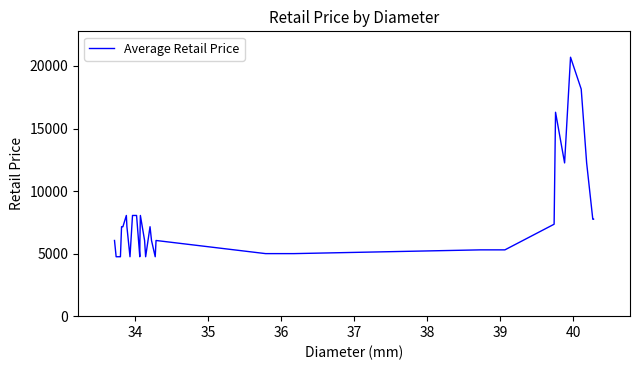

What is the difference between the maximum and minimum values?

15950